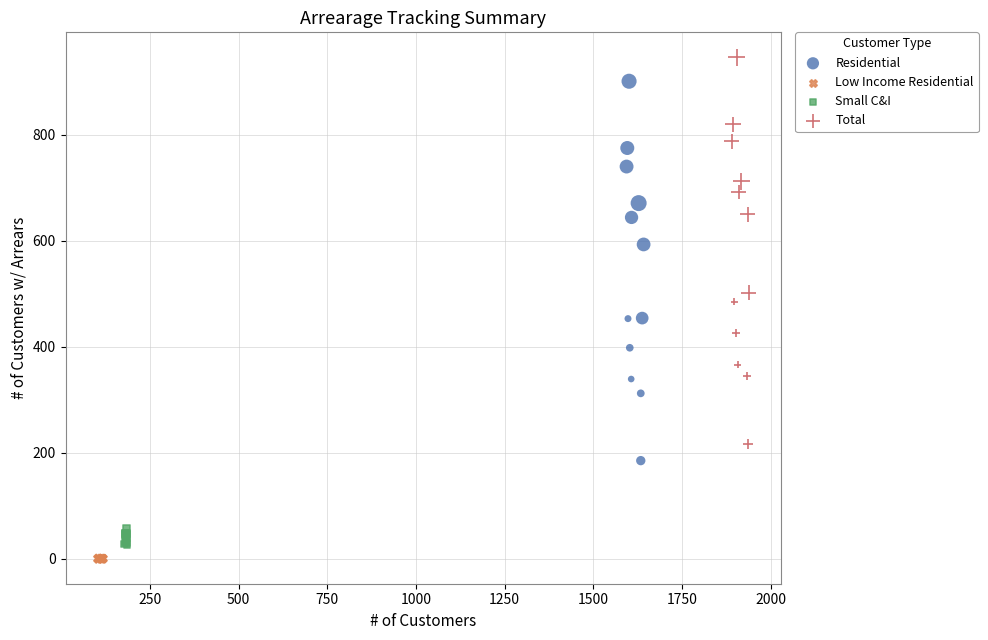

Which series reaches the maximum Y coordinate?

Total